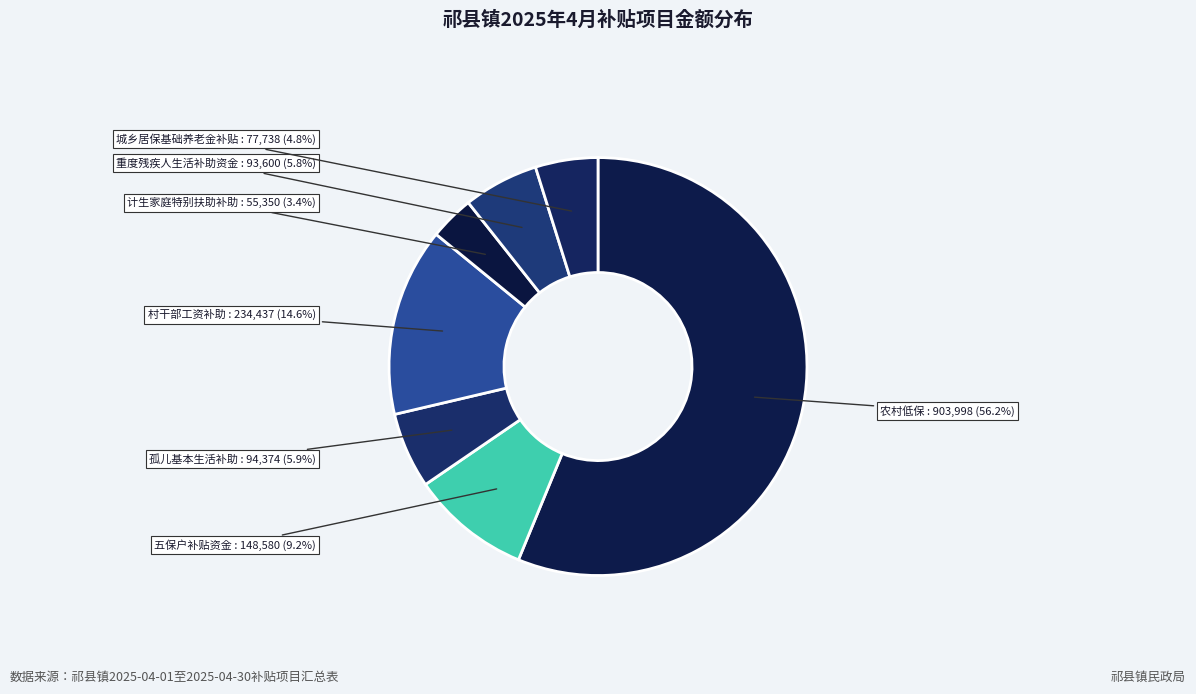

Combined, do 城乡居保基础养老金补贴 and 孤儿基本生活补助 account for over 50%?

No